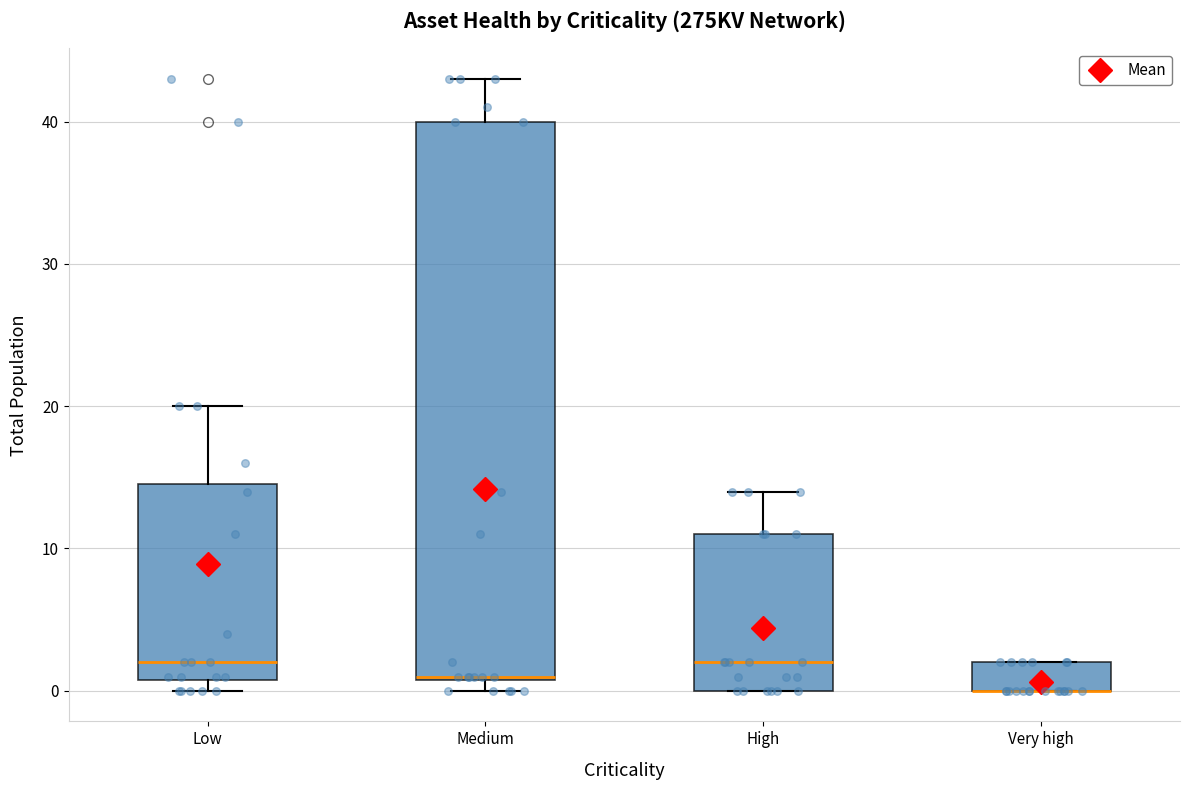

Comparing the boxes themselves (not the whiskers), which one is the tallest?

Medium